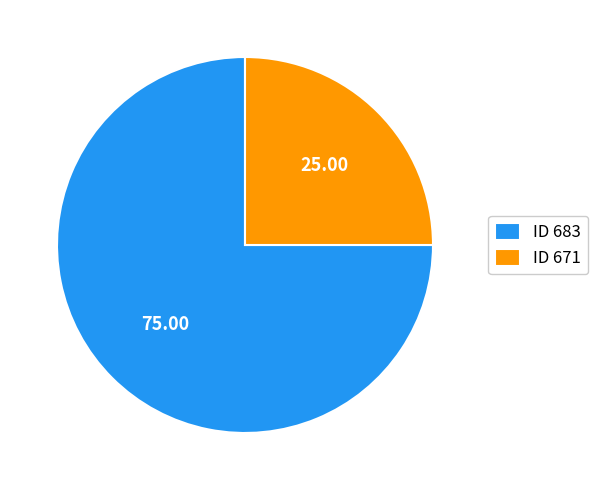

What is the ratio of the value at ID 683 to the value at ID 671?

3.0